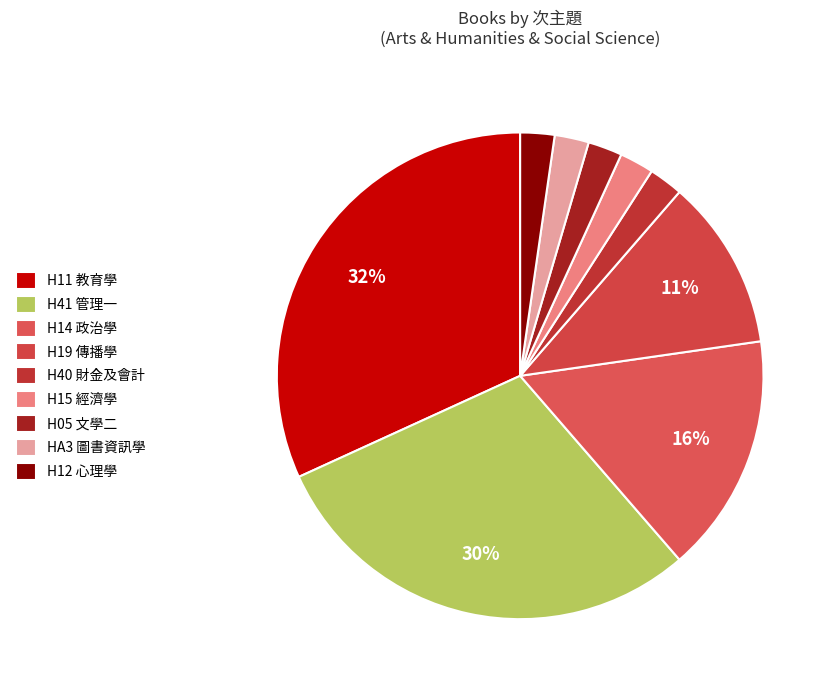

How many segments does this pie chart have?

9